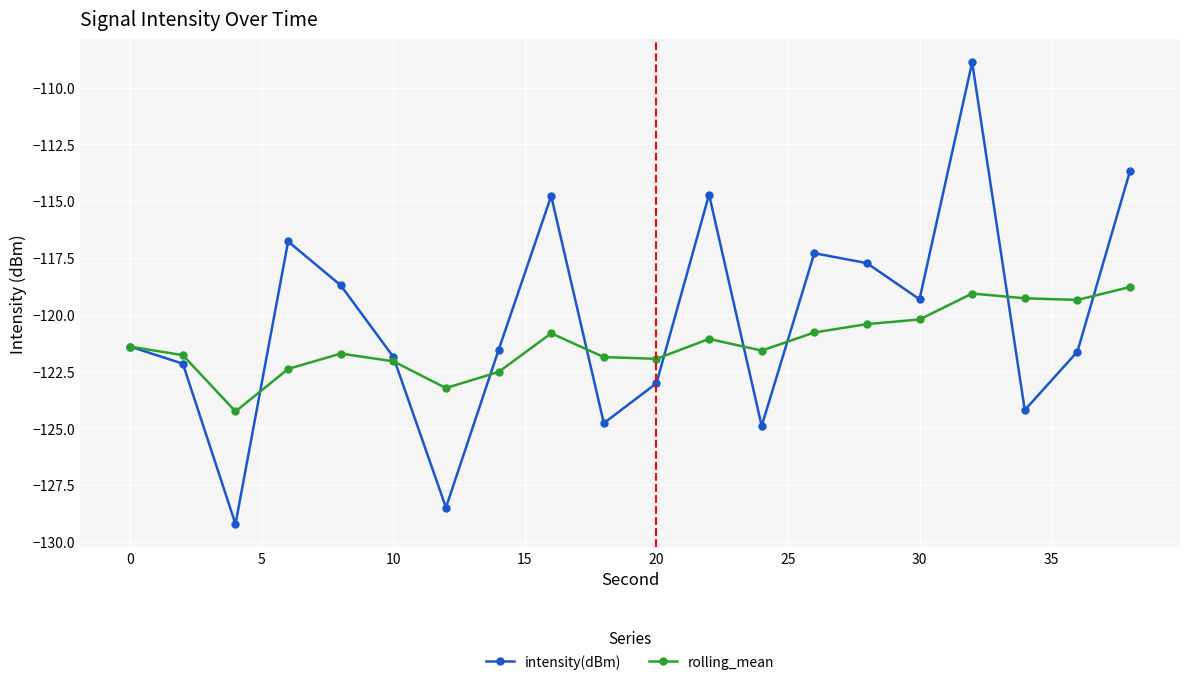

Which series has the widest spread of values?

intensity(dBm)